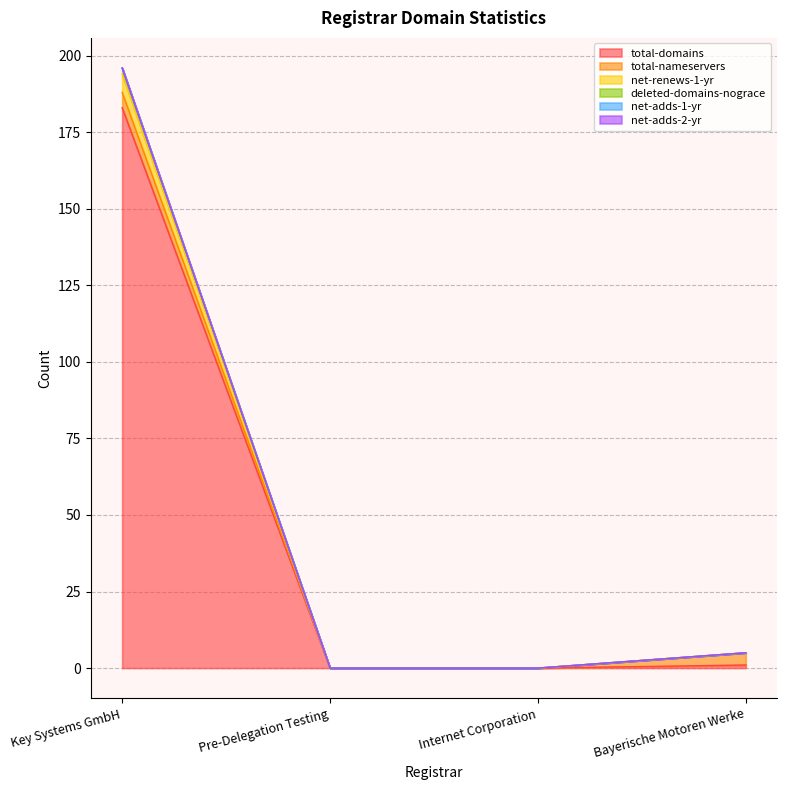

Which series changed the most between Pre-Delegation Testing and Internet Corporation?

total-domains